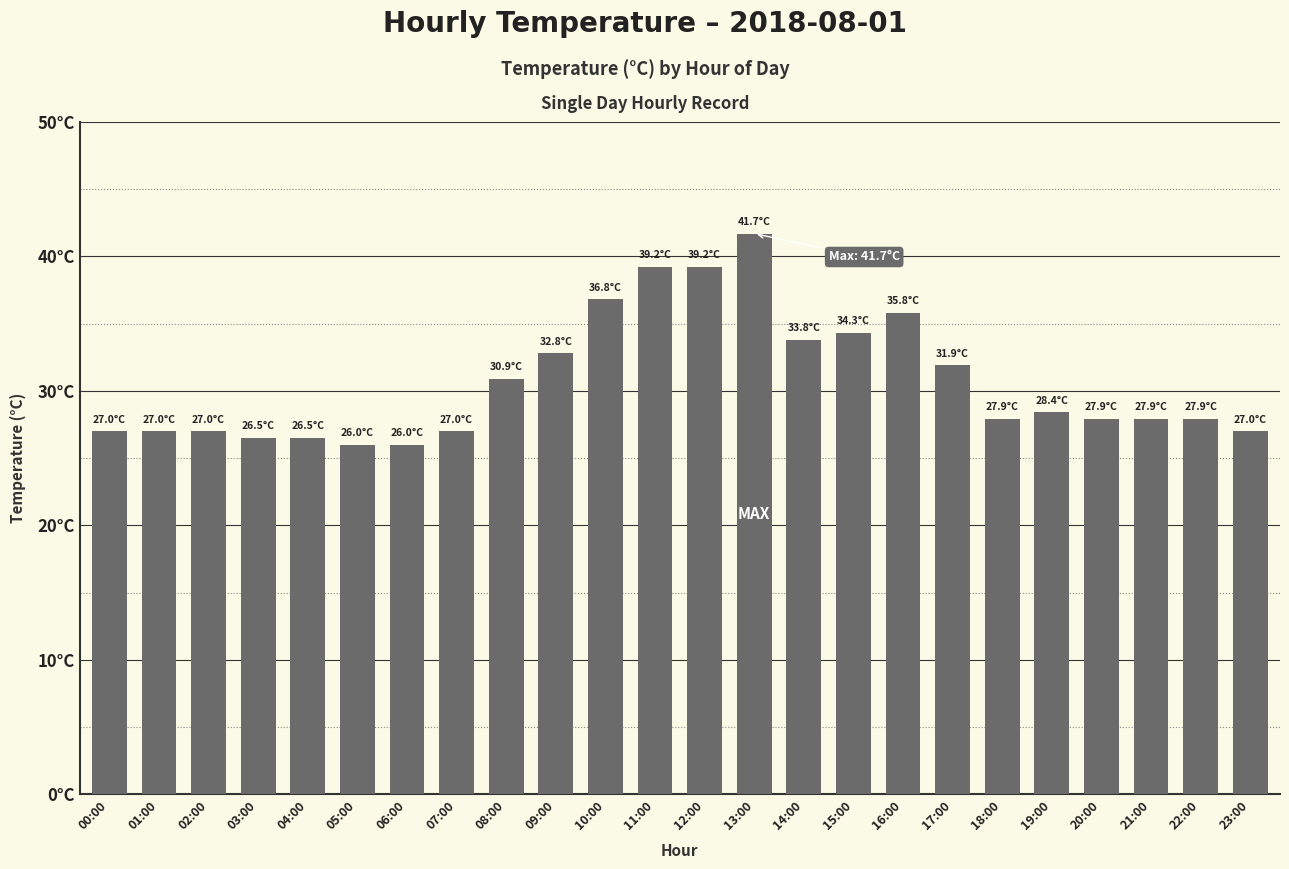

What is the label of the 6th bar from the right?

18:00